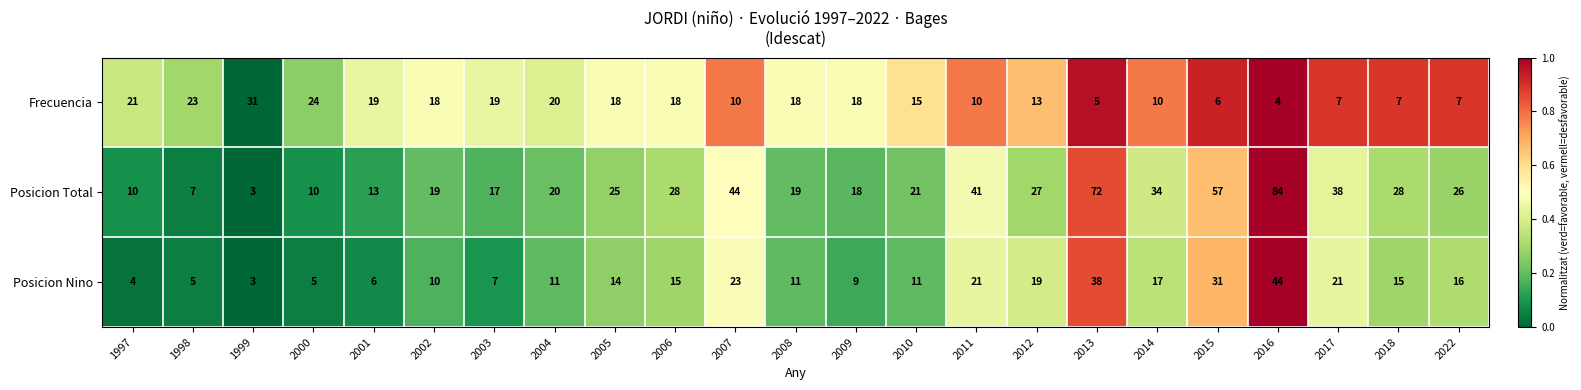

What is the spread (max minus min) of values at 2006?

13